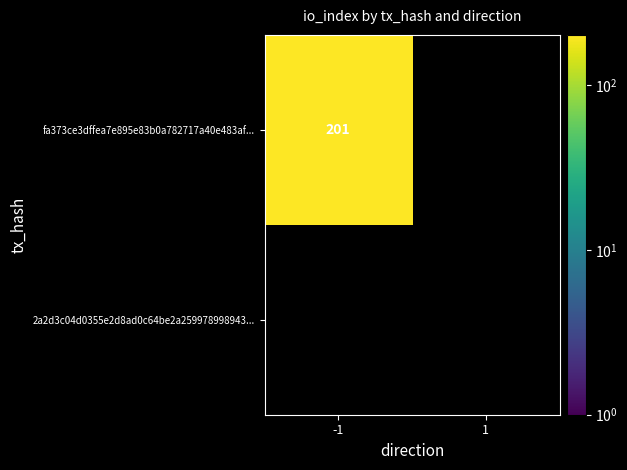

Which has a higher value, -1 or 1?

-1